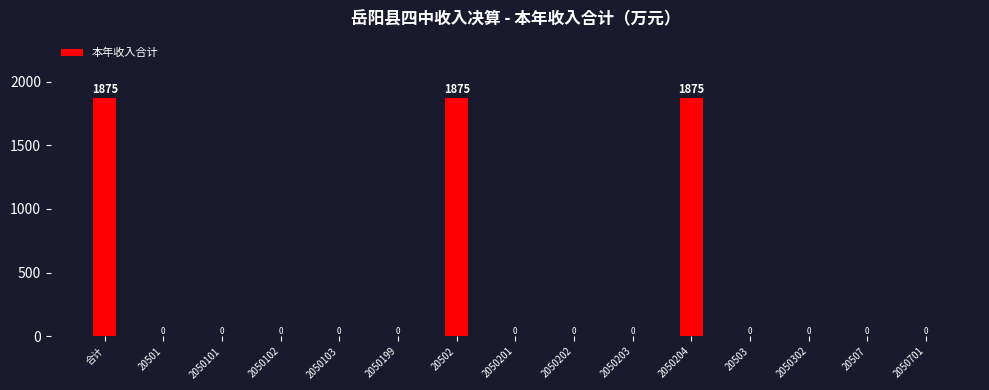

Reading left to right, what are all the values shown in this chart?

合计=1875	20501=0	2050101=0	2050102=0	2050103=0	2050199=0	20502=1875	2050201=0	2050202=0	2050203=0	2050204=1875	20503=0	2050302=0	20507=0	2050701=0